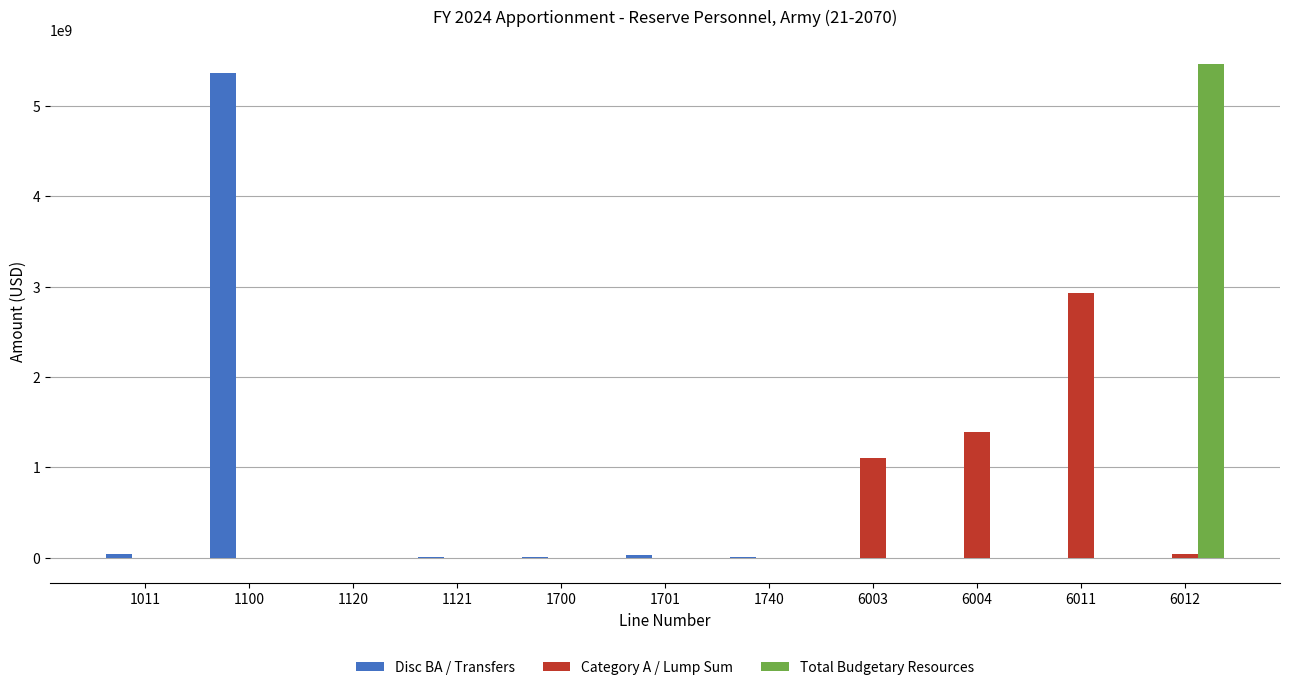

Between 6004 and 6012, which series saw the biggest shift?

Total Budgetary Resources